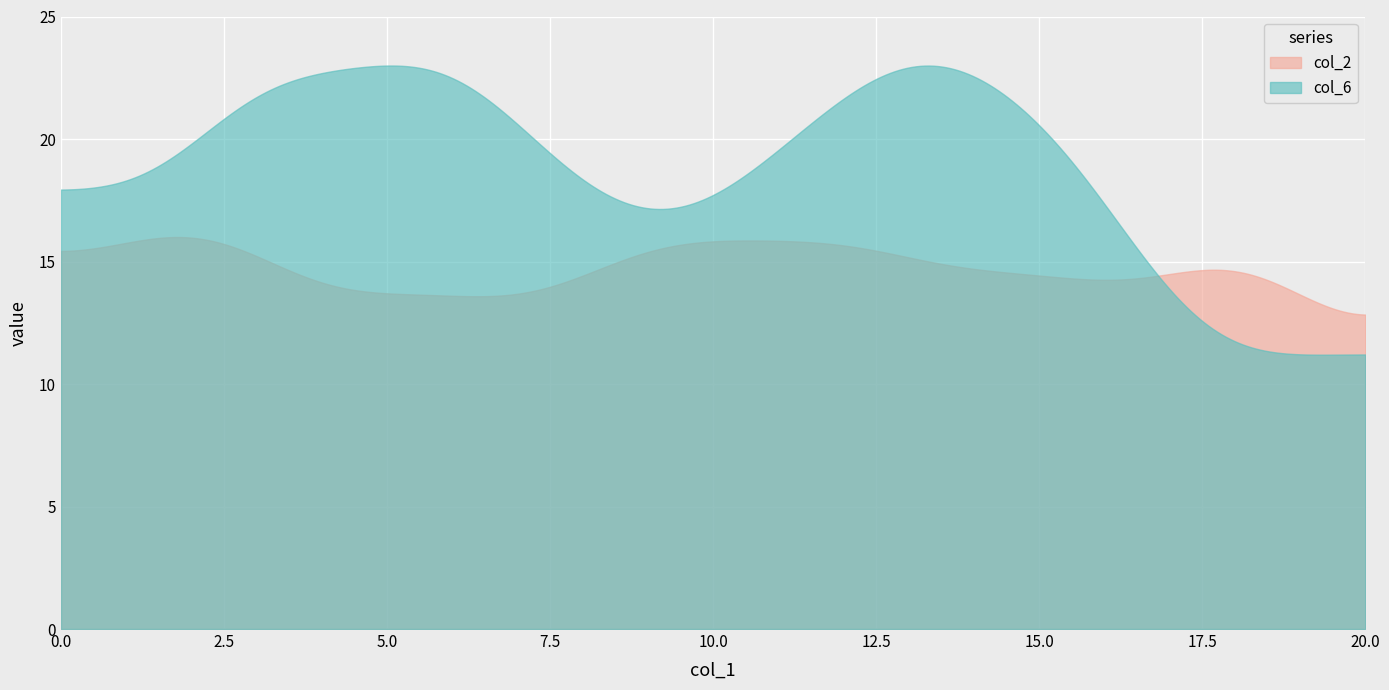

Is the value of col_2 at 2 greater than the value of col_6 at 17?

Yes